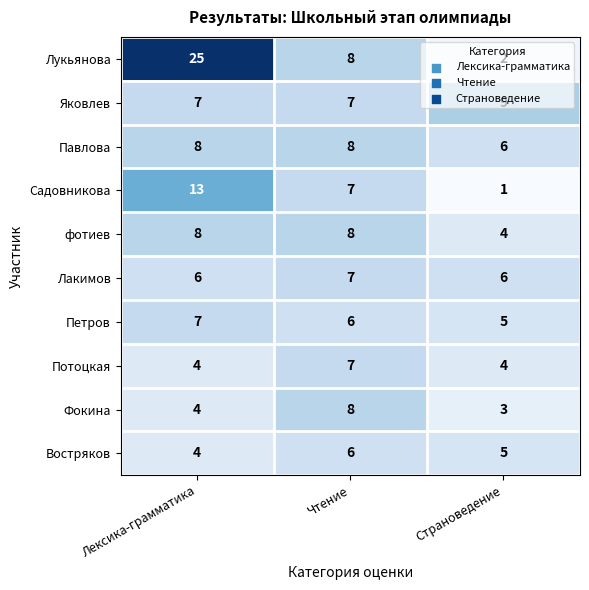

Count the number of categories in the chart.

3